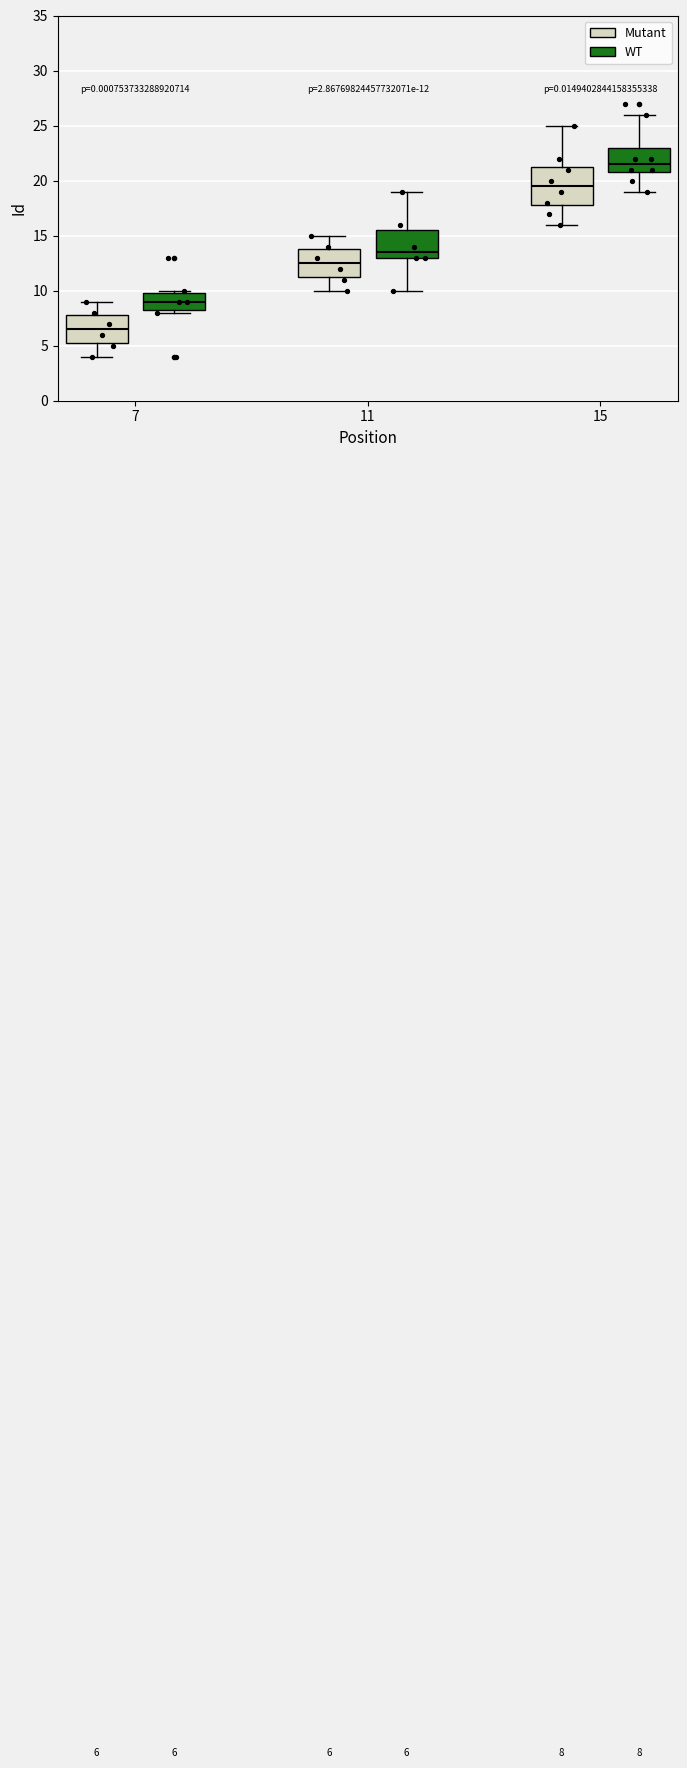

Which box has the lowest median line?

7 (Mutant)